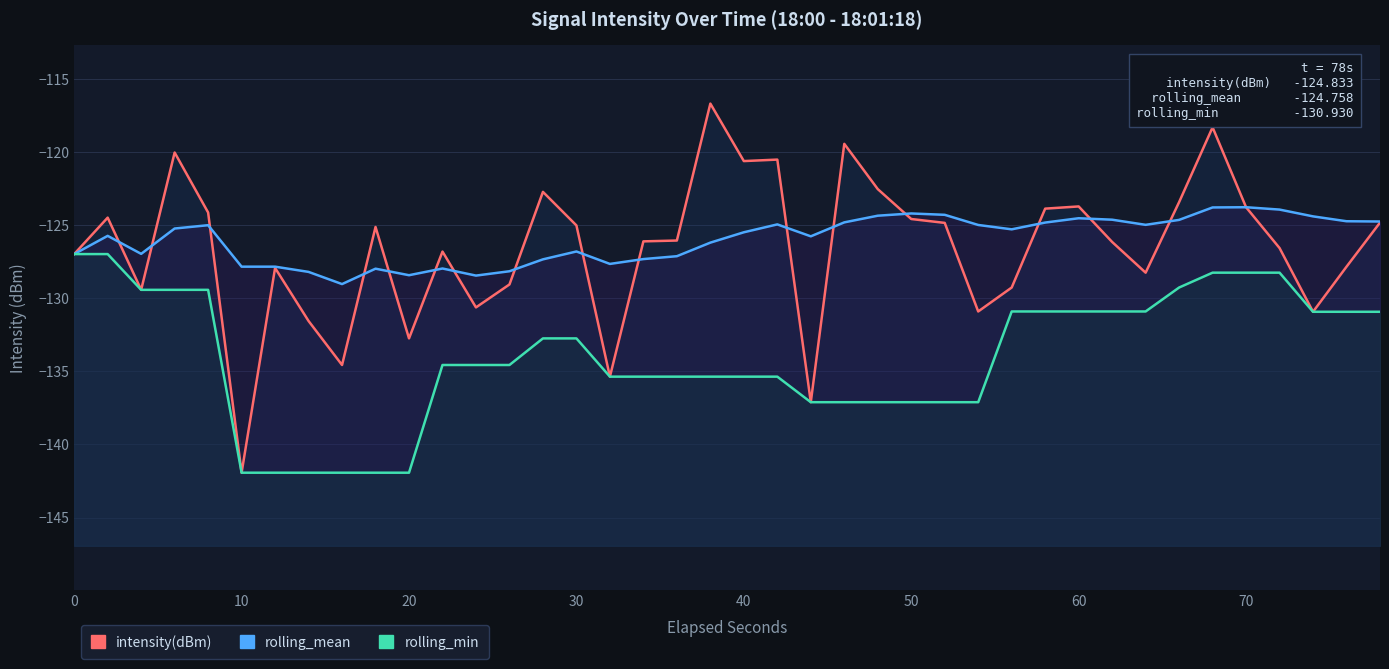

True or false: rolling_mean has more than 1 interior local peaks.

True